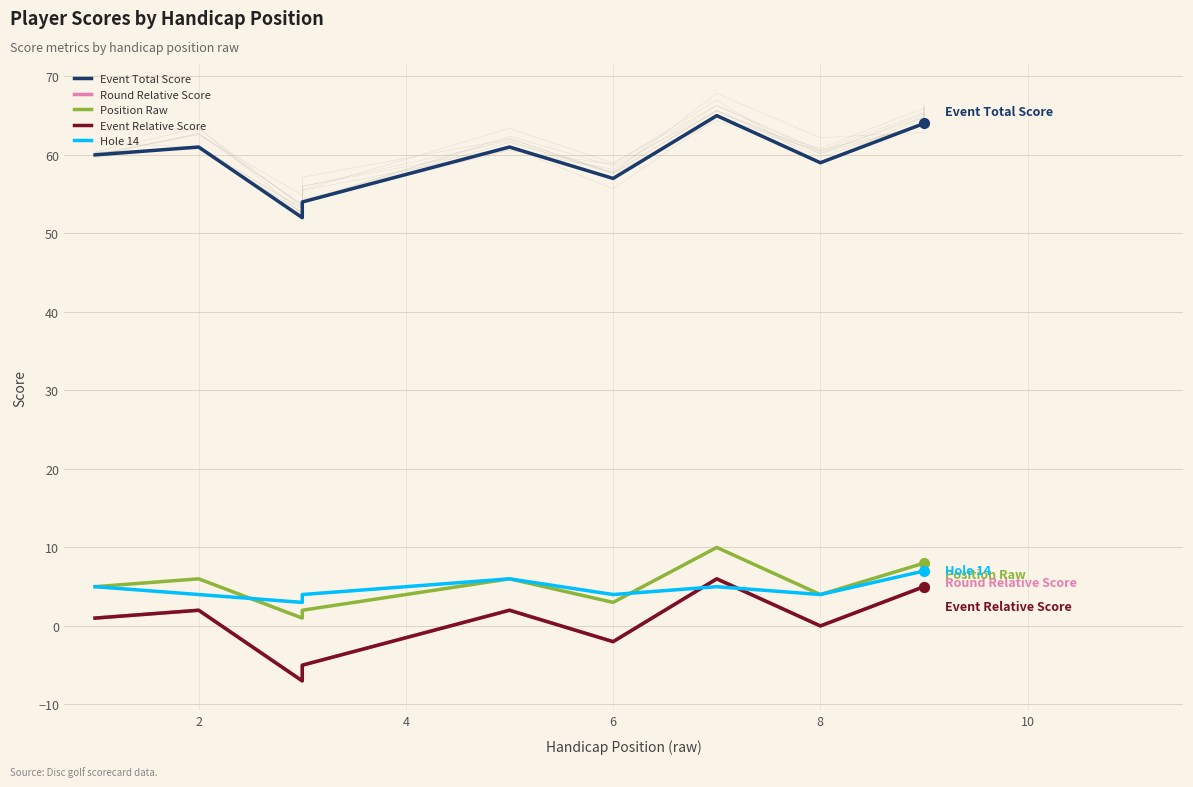

What are all the series names shown in the legend?

Event Total Score, Round Relative Score, Position Raw, Event Relative Score, Hole 14